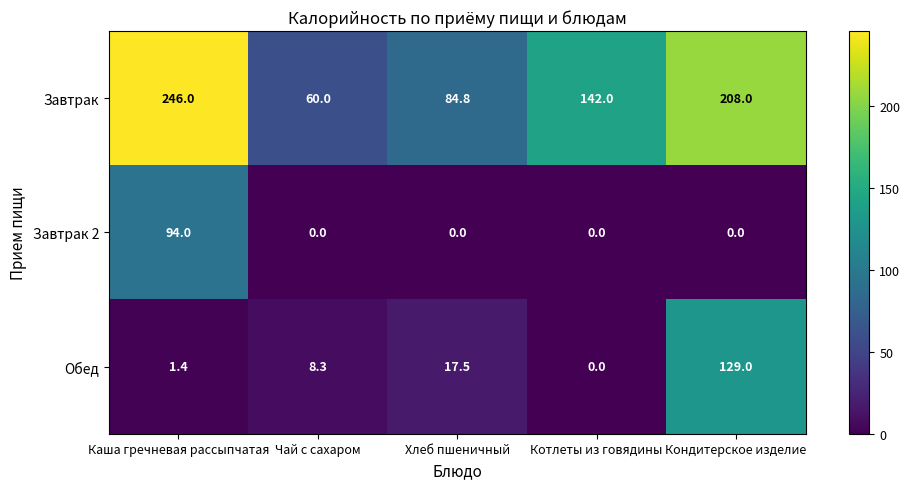

Between Каша гречневая рассыпчатая and Чай с сахаром, which series saw the biggest shift?

Завтрак